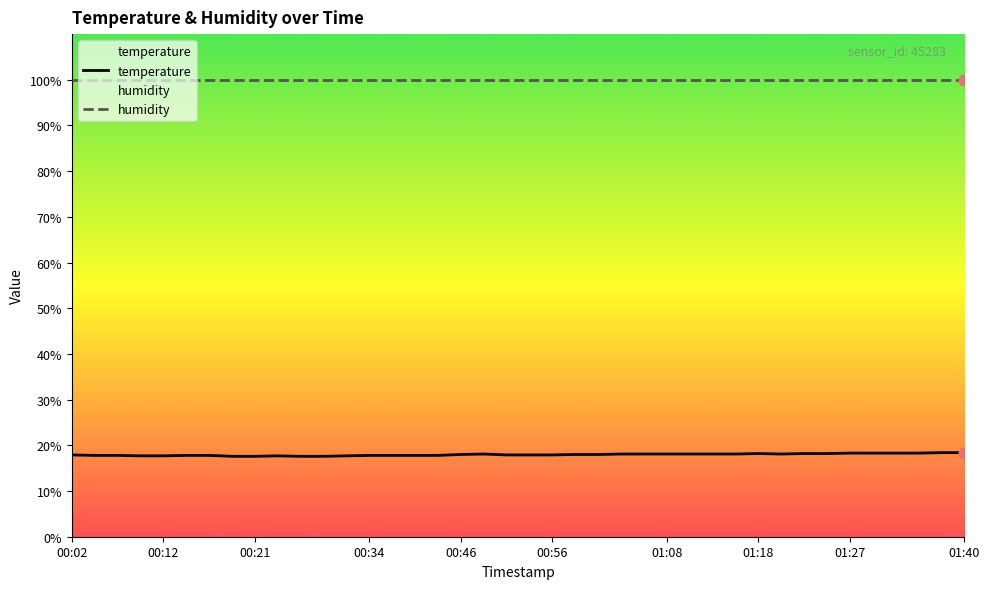

Approximately how many times larger is the value at 01:23 compared to 01:13?

1.0